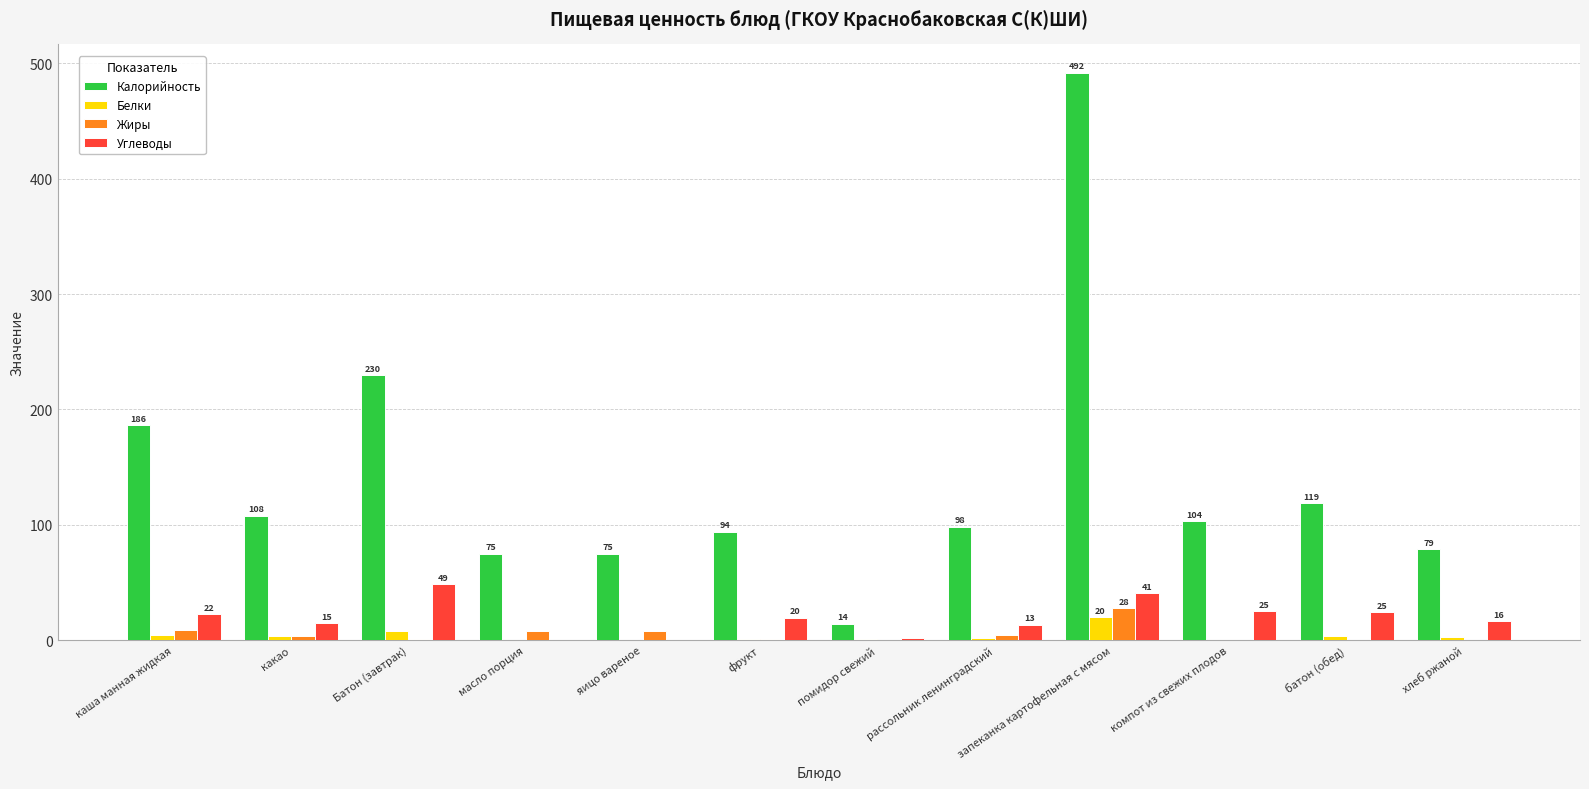

What is the greatest value displayed?

491.8